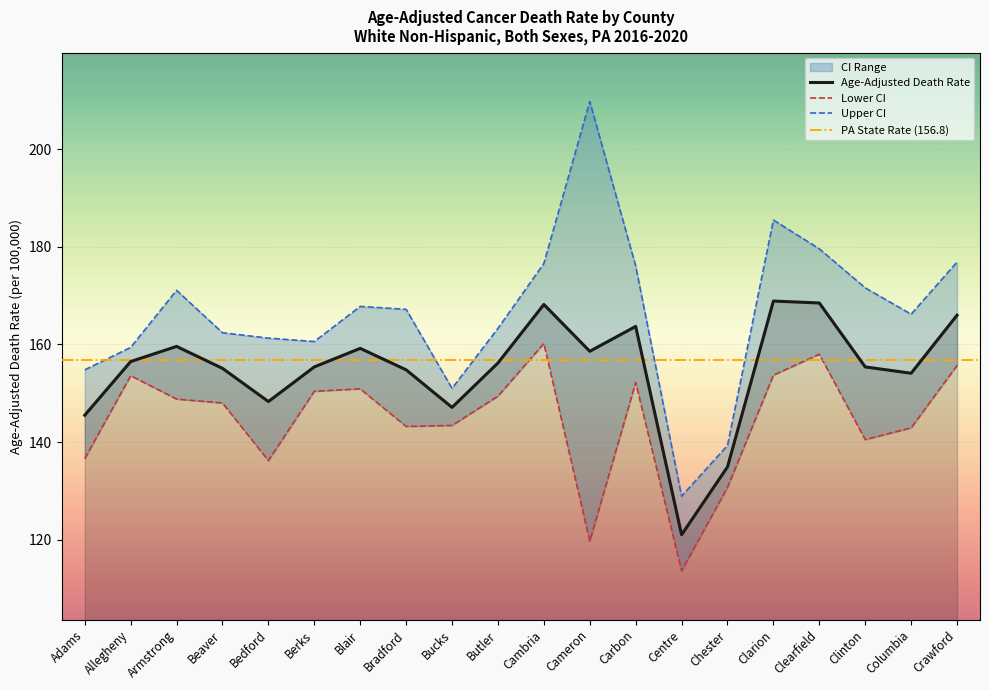

Which series has the widest spread of values?

Upper CI